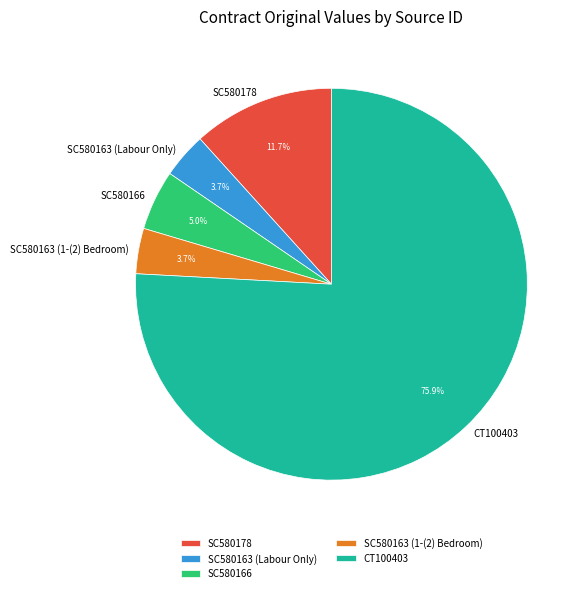

Does SC580163 (1-(2) Bedroom) represent more than half of the total?

No